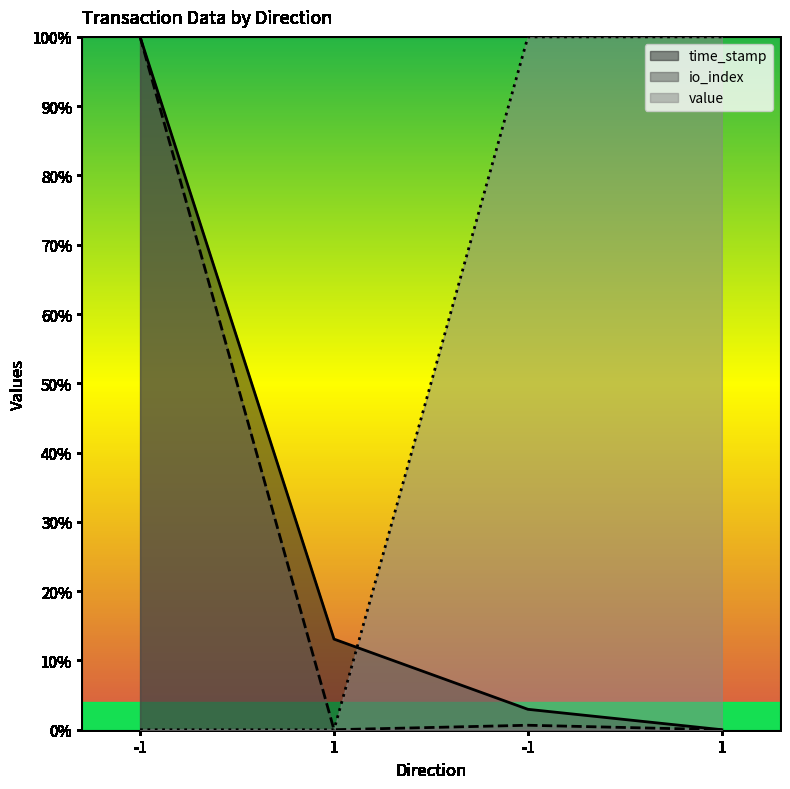

Is it true that value equals 0.0 at -1?

True